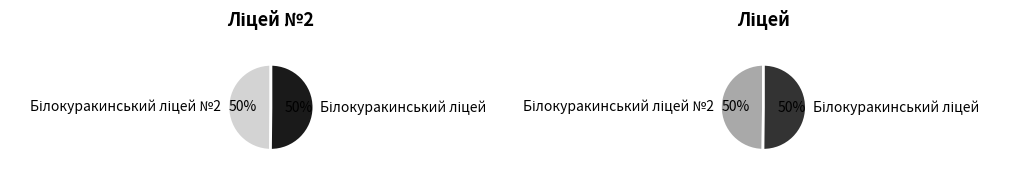

What is the majority slice?

Білокуракинський ліцей